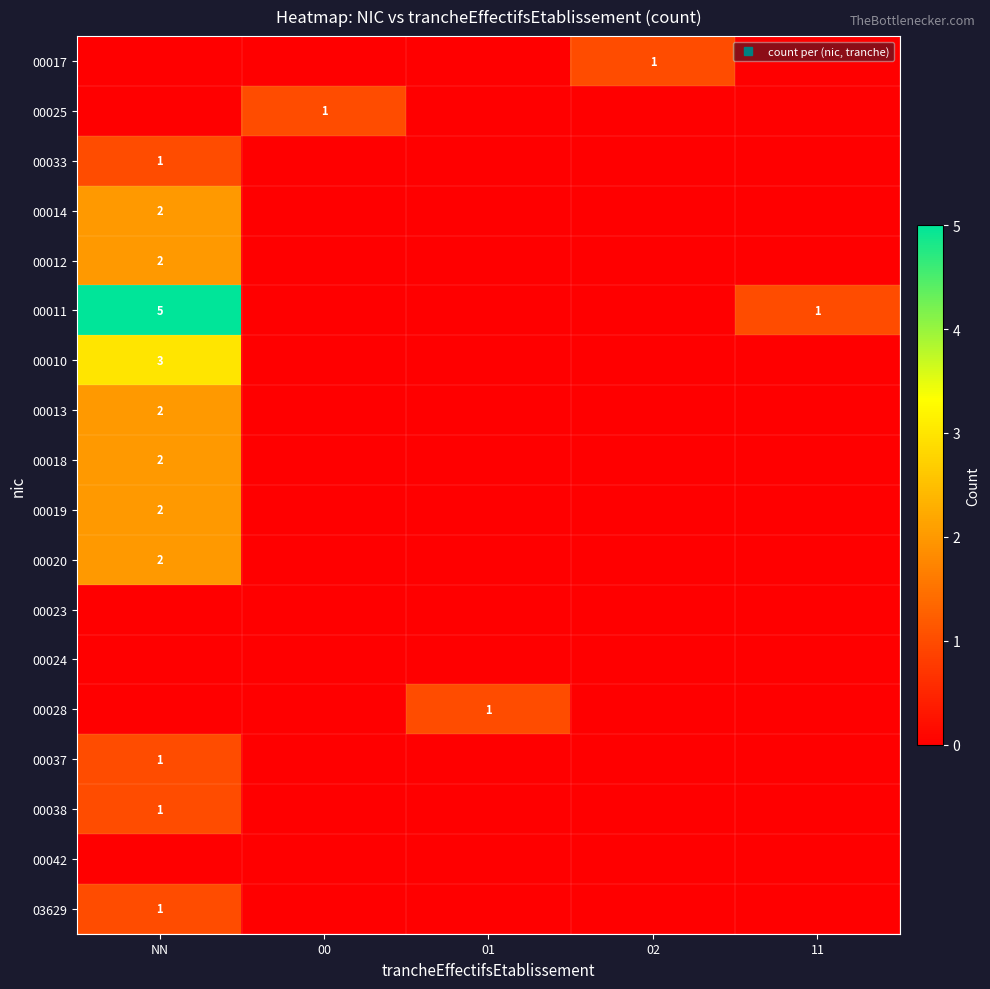

Rank the series at 01 from highest to lowest value.

00028, 00017, 00025, 00033, 00014, 00012, 00011, 00010, 00013, 00018, 00019, 00020, 00023, 00024, 00037, 00038, 00042, 03629